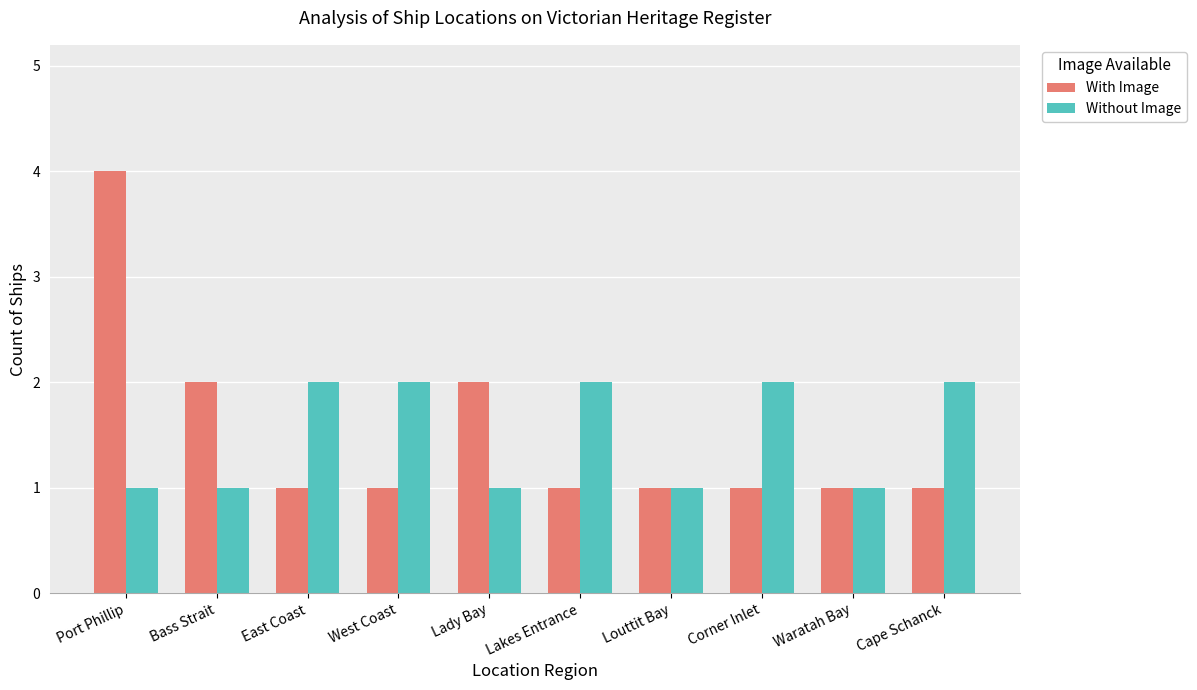

Is it true that Without Image equals 2 at East Coast?

True